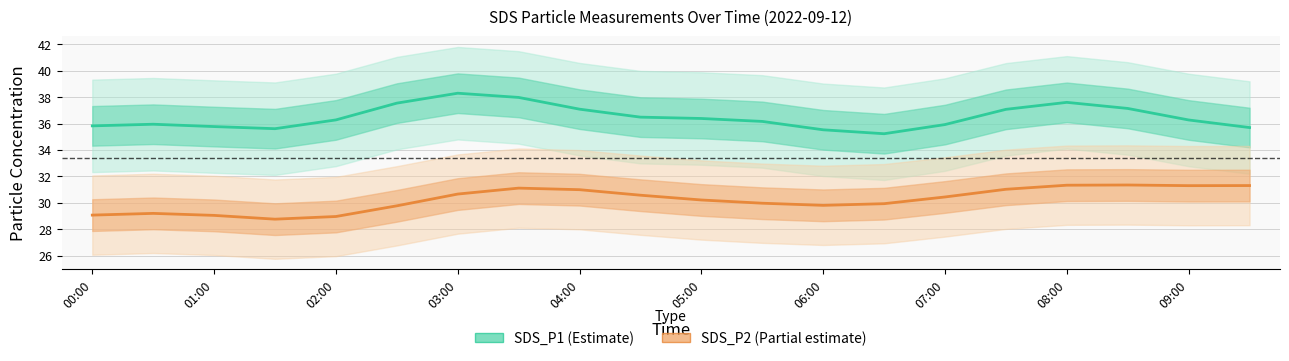

How many interior local peaks does the SDS_P1 (Estimate) series have?

3